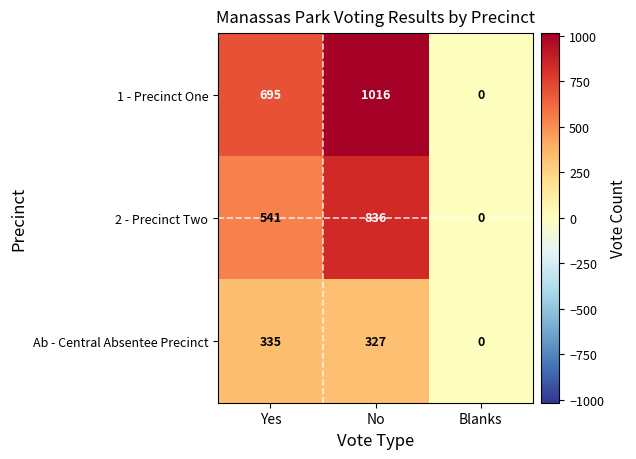

Is it true that Ab - Central Absentee Precinct equals 561 at Yes?

False